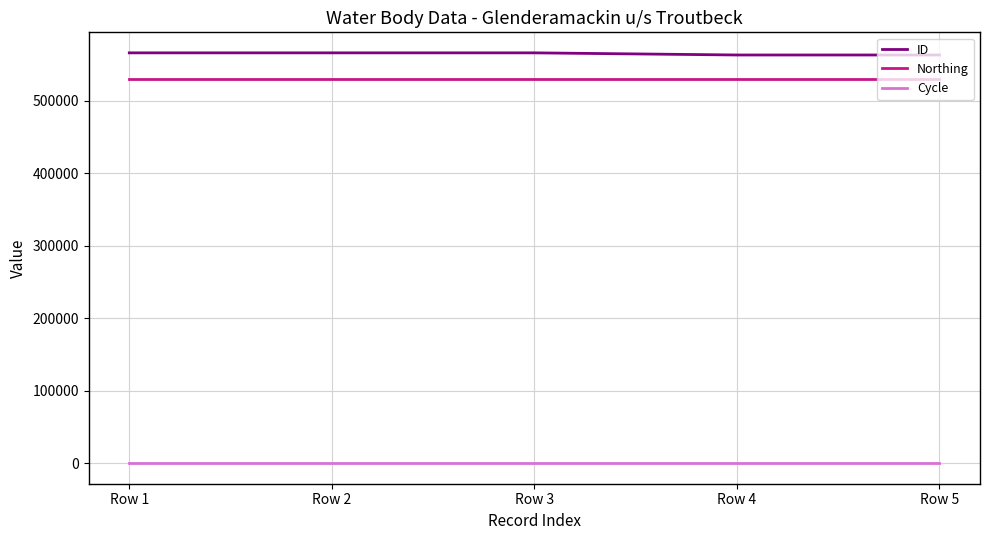

What is the difference between the ID values at Row 1 and Row 2?

1